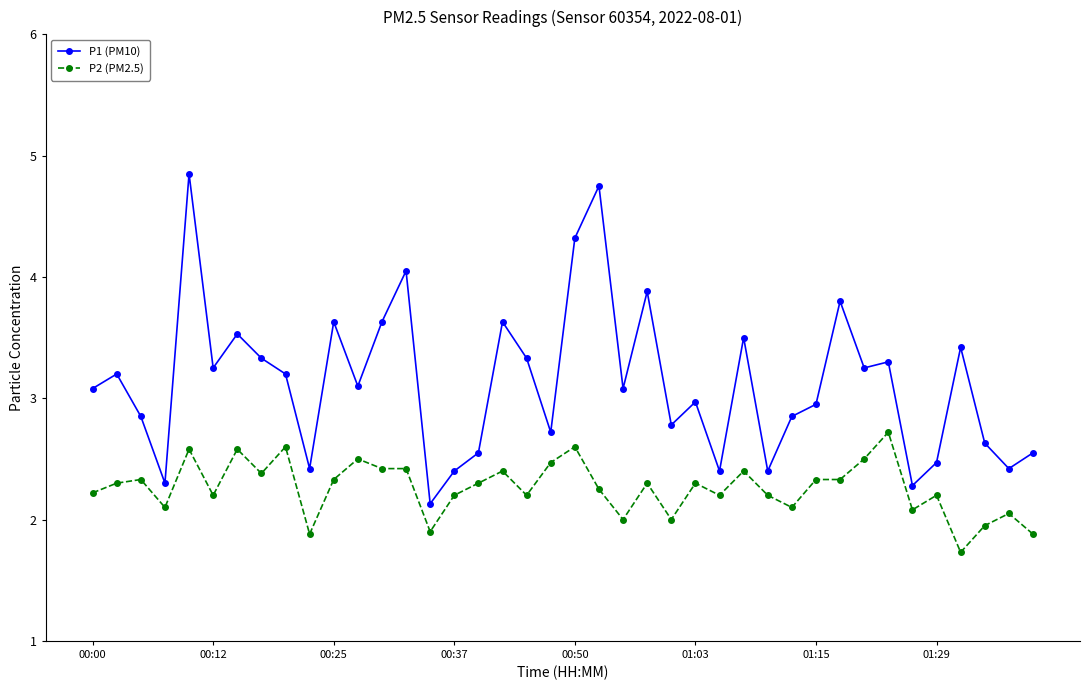

Which series has the largest total across all categories?

P1 (PM10)